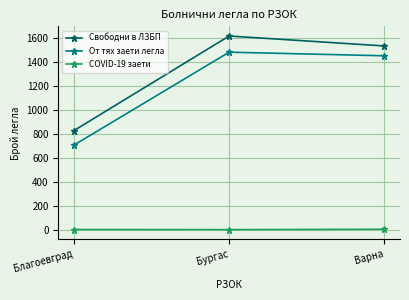

How many distinct data groups are displayed?

3